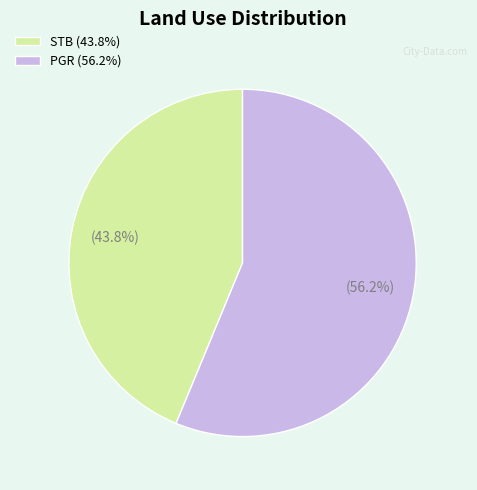

The PGR slice represents 44% of the pie. True or false?

False